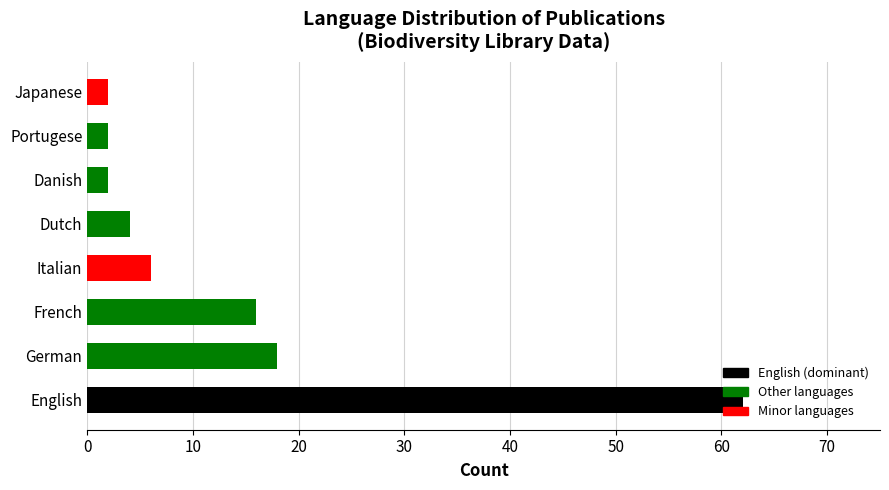

True or false: the data shows 16 at French.

True